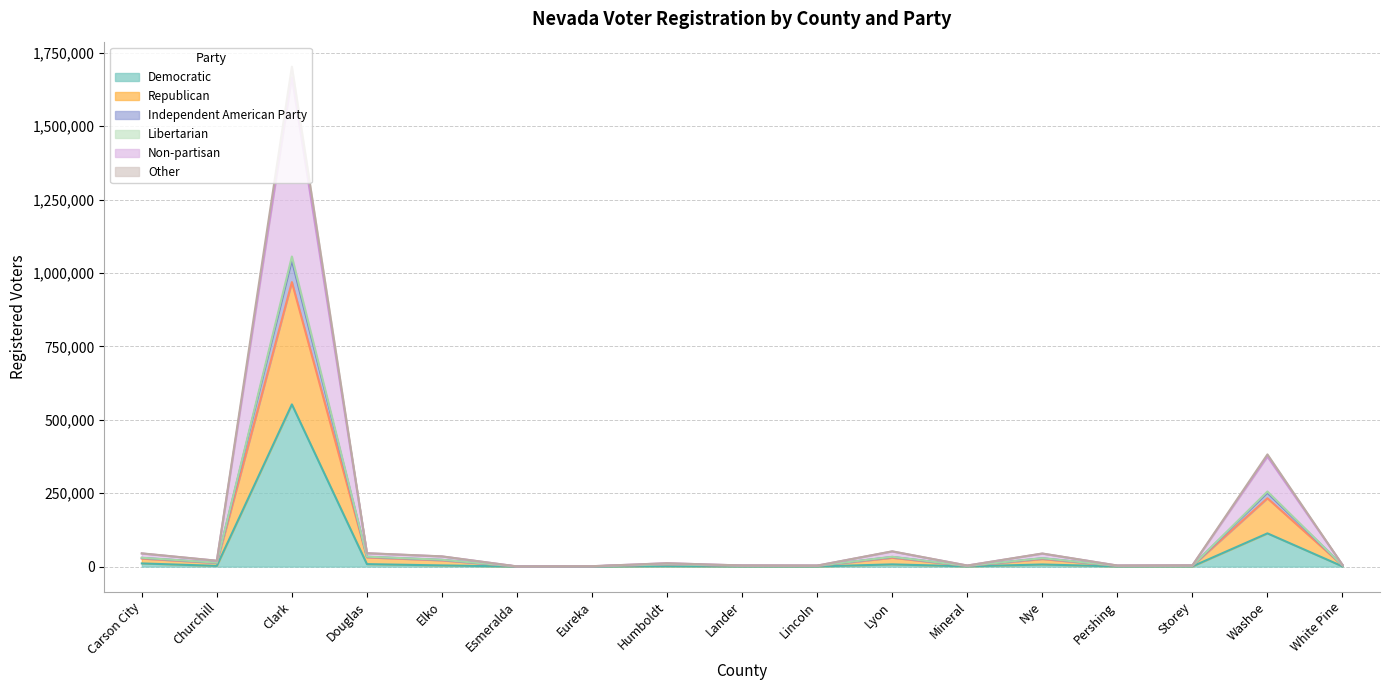

How many interior local valleys does the Independent American Party series have?

5